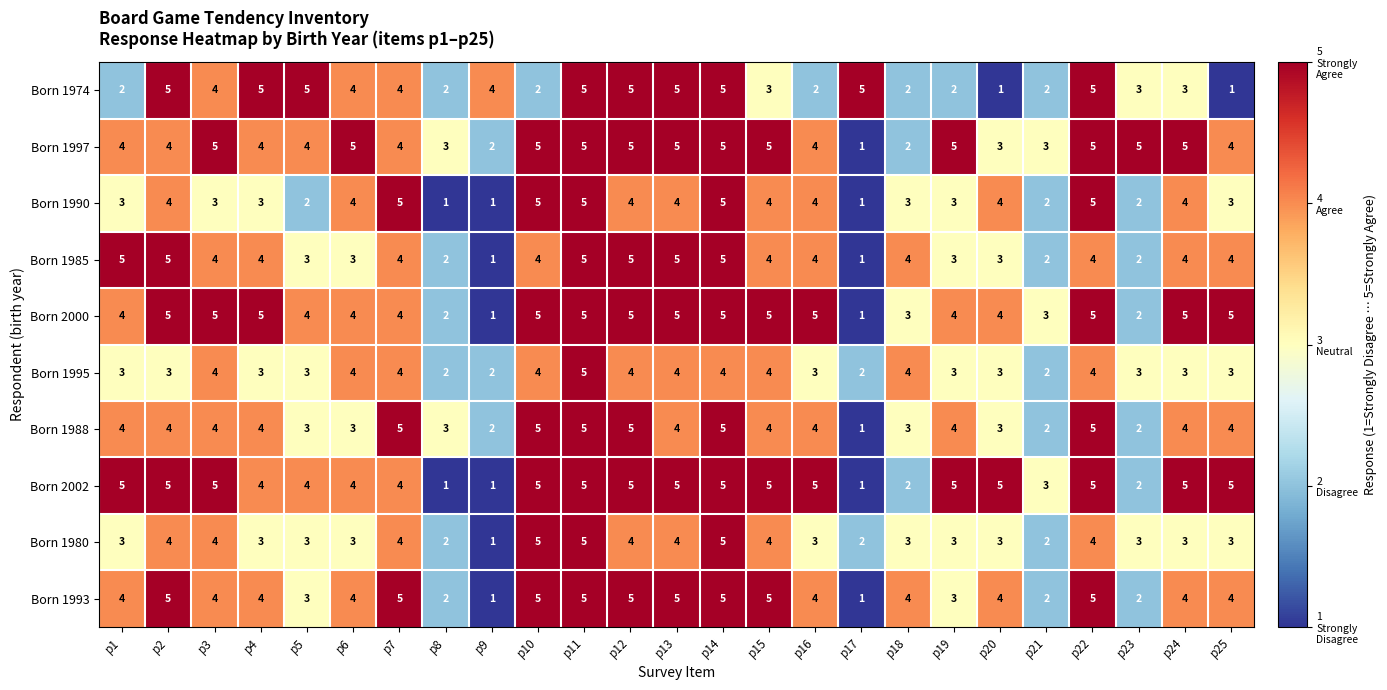

Count the Born 1997 values in the range 4 to 5.

19